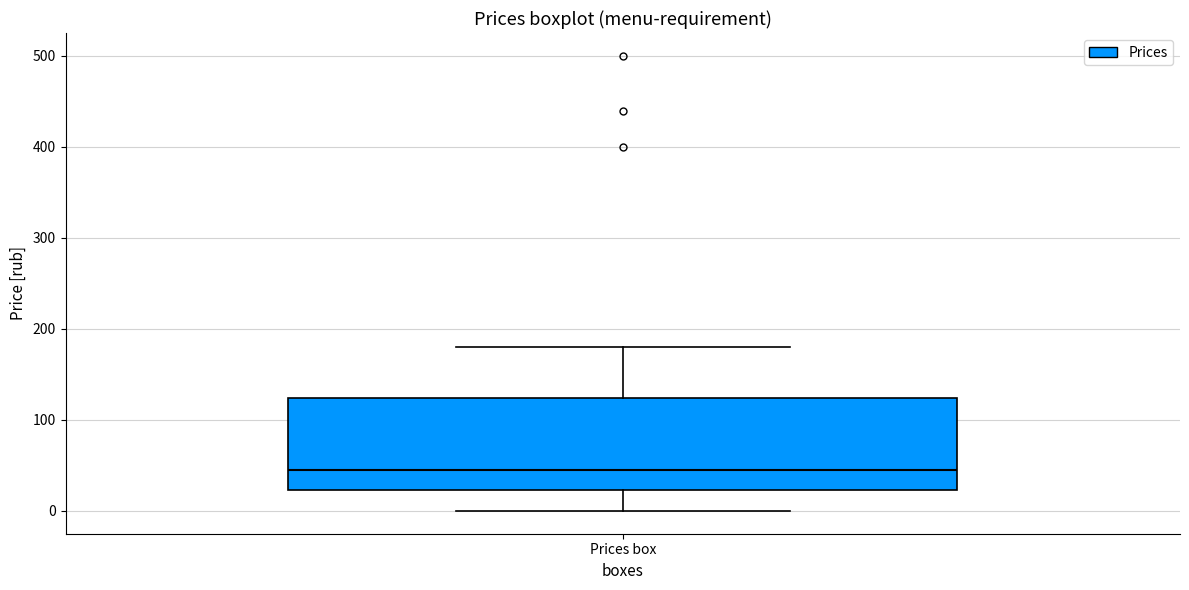

Read this box plot against the y-axis: the position of the median line, the range covered by the box, and the ends of both whiskers. The values are not printed on the chart, so give them approximately, as read against the axis.

median 50, box 20 to 120, whiskers 0 to 180